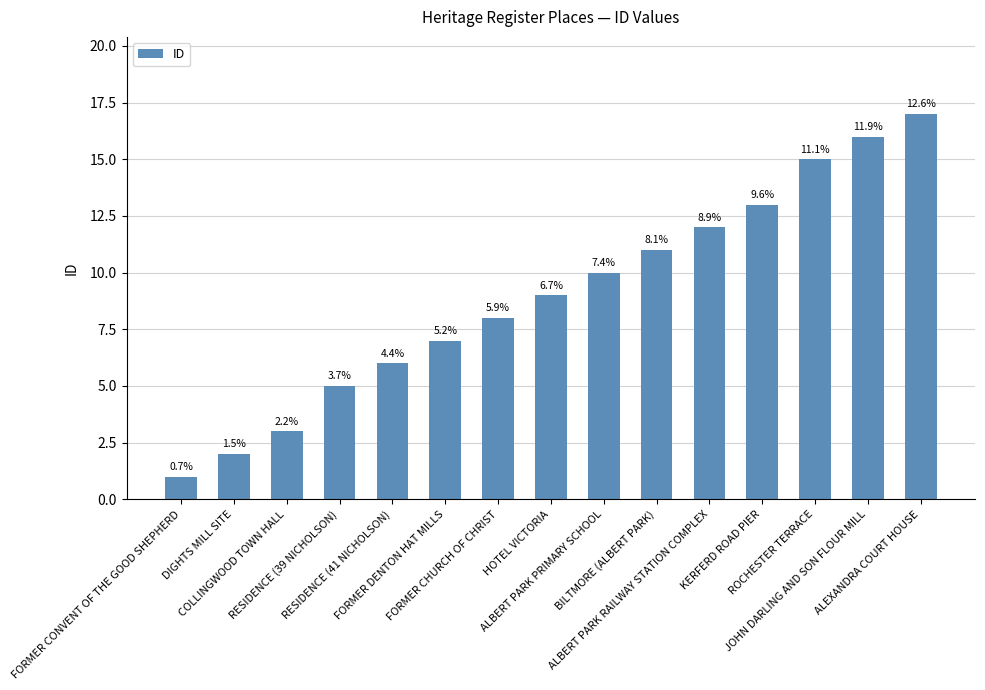

How many bars are there in total?

15